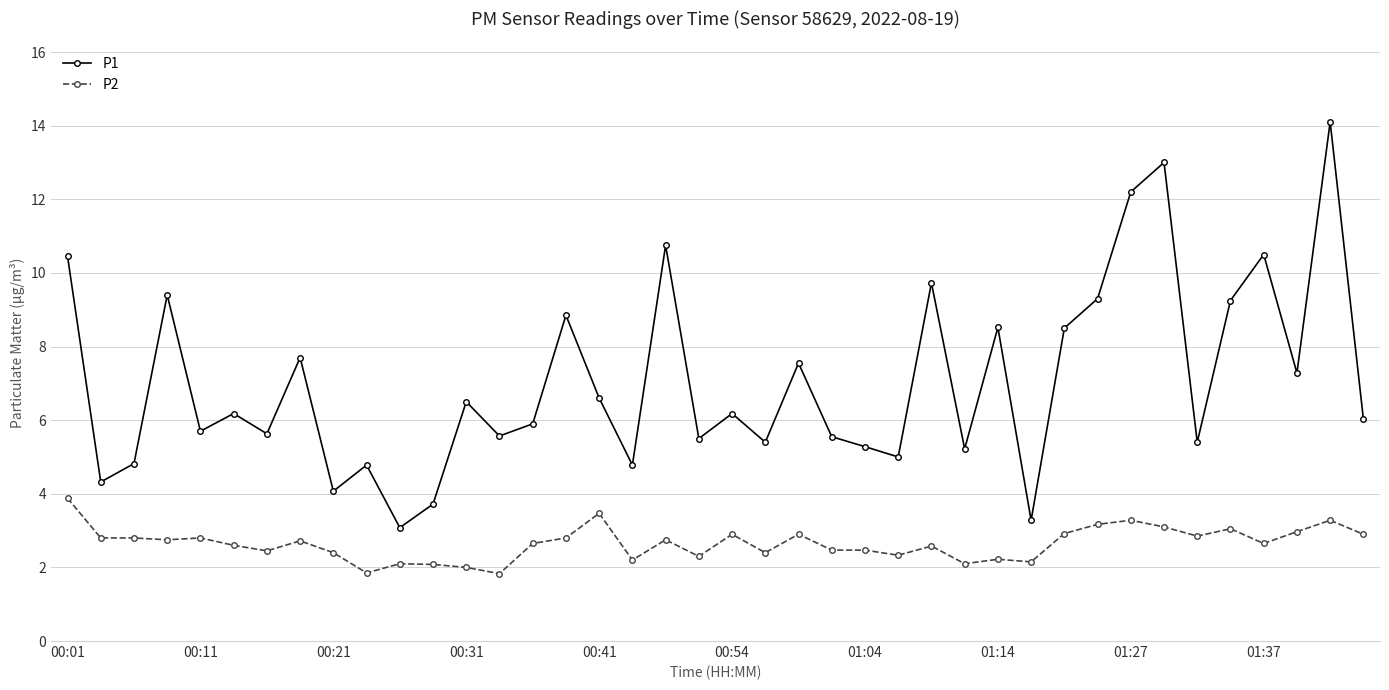

True or false: P2 has more than 2 interior local peaks.

True